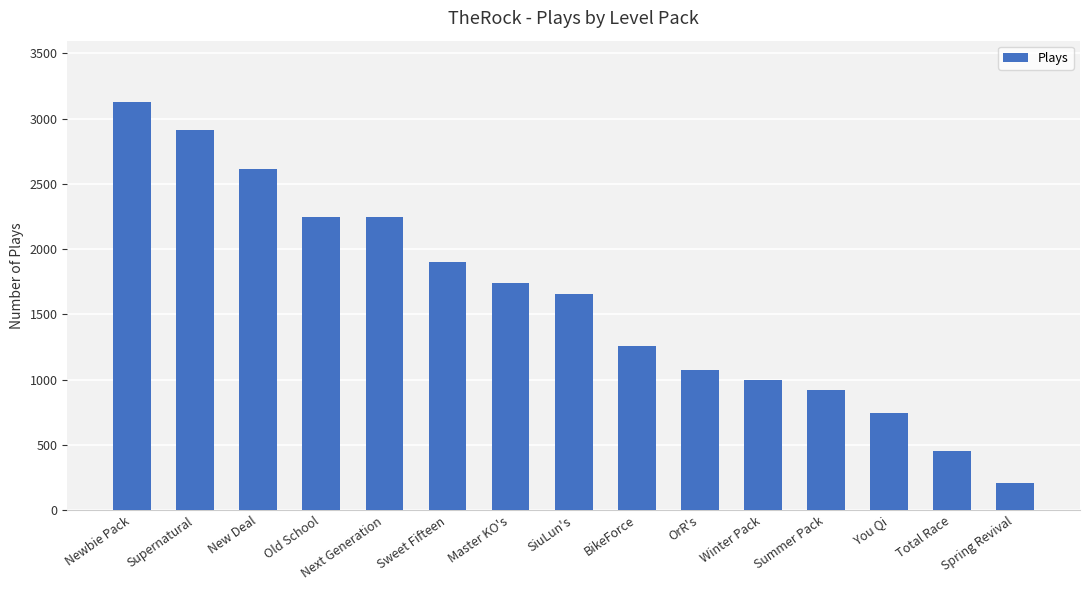

Is it true that the value at Next Generation is 2244?

True